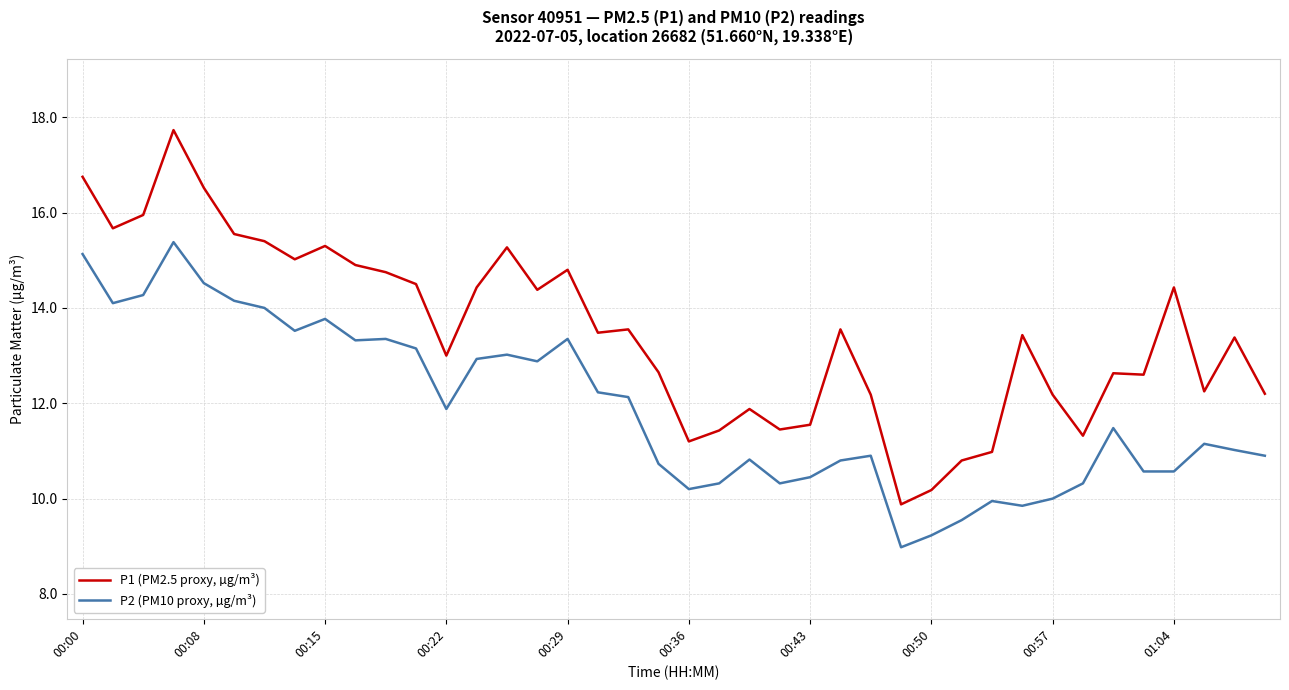

What is the difference between the maximum and minimum values in the P2 (PM10 proxy, µg/m³) series?

6.4